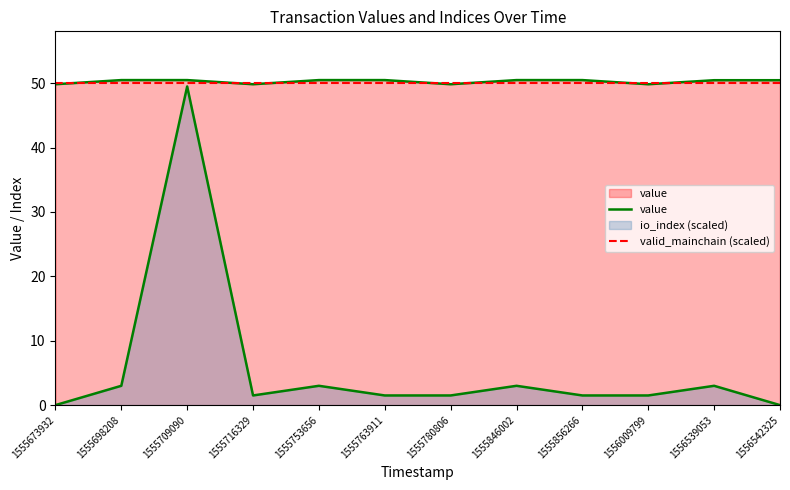

Between 1556542325 and 1555846002, which is larger?

1555846002